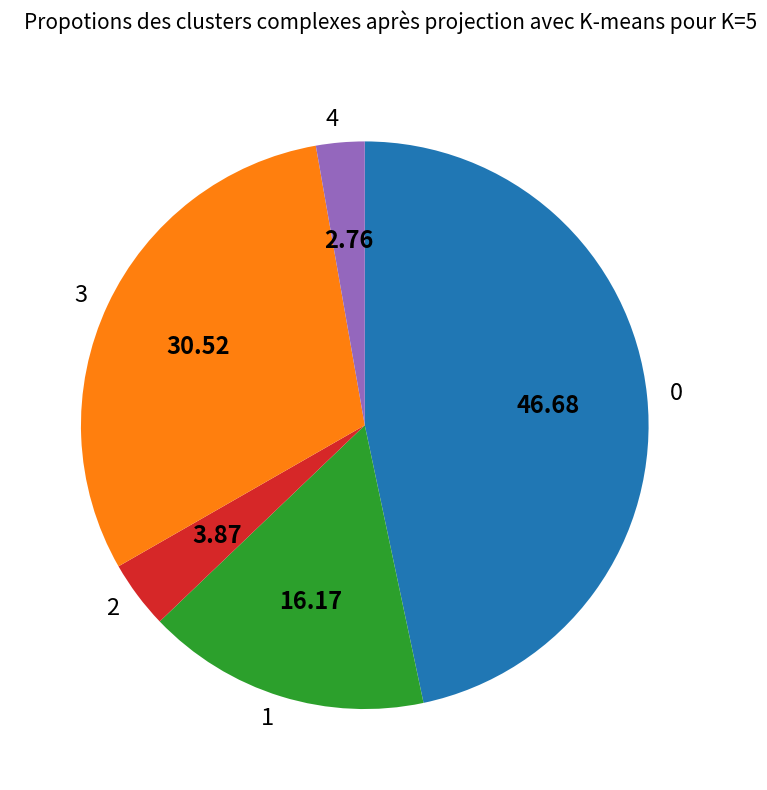

Is the sum of 2 and 4 greater than half?

No